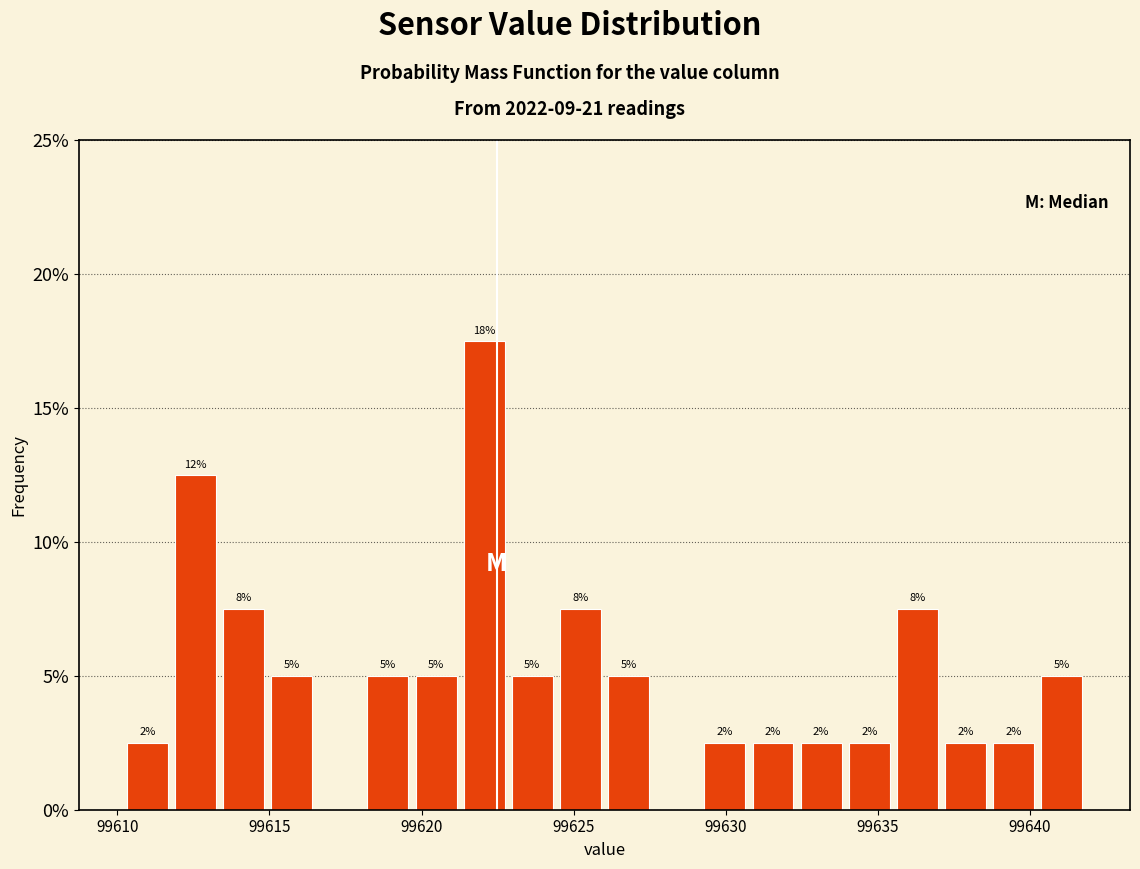

Around what value on the x-axis is the tallest bar? Give the approximate position of its centre, as read against the axis.

99622.0